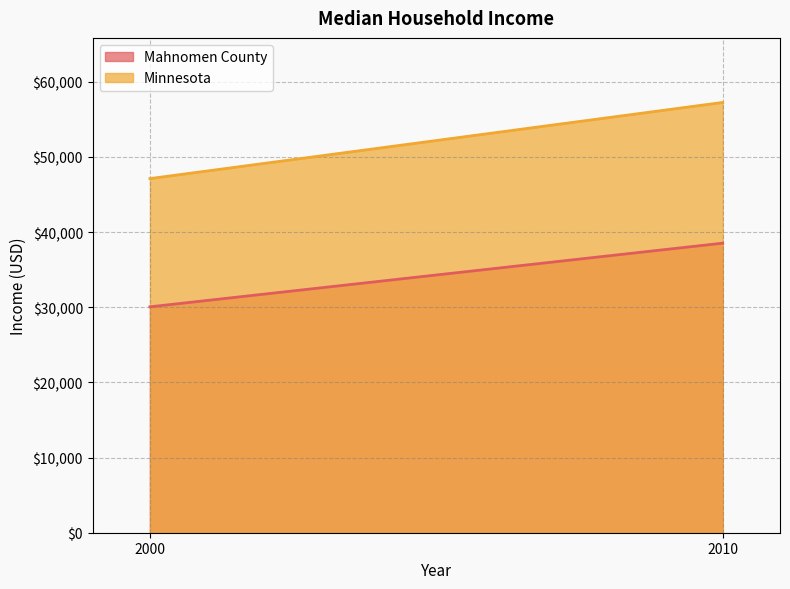

What is the greatest value displayed?

57243